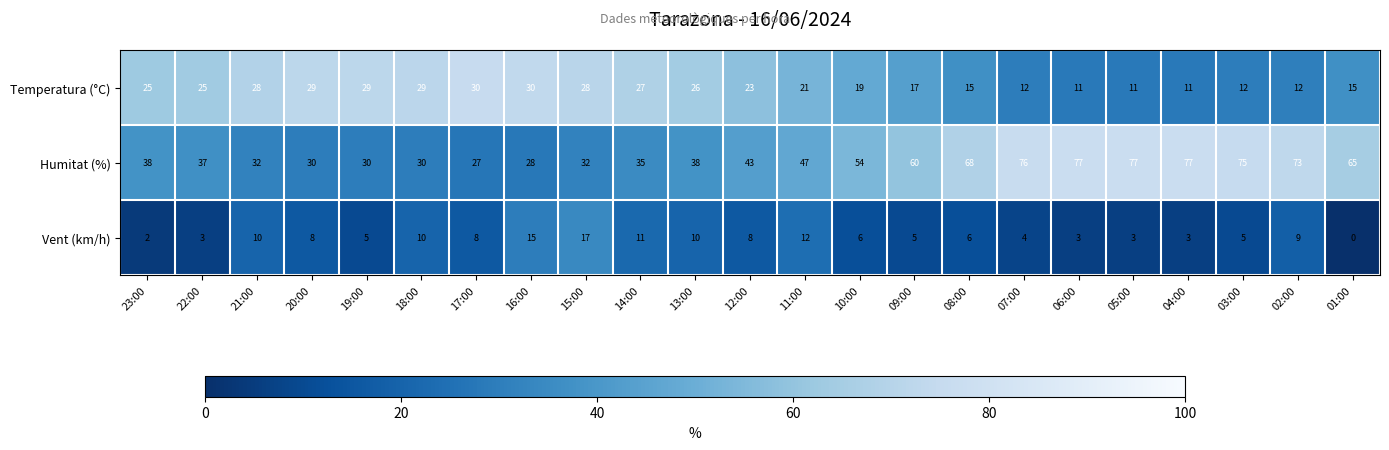

Which series has the largest total across all categories?

Humitat (%)